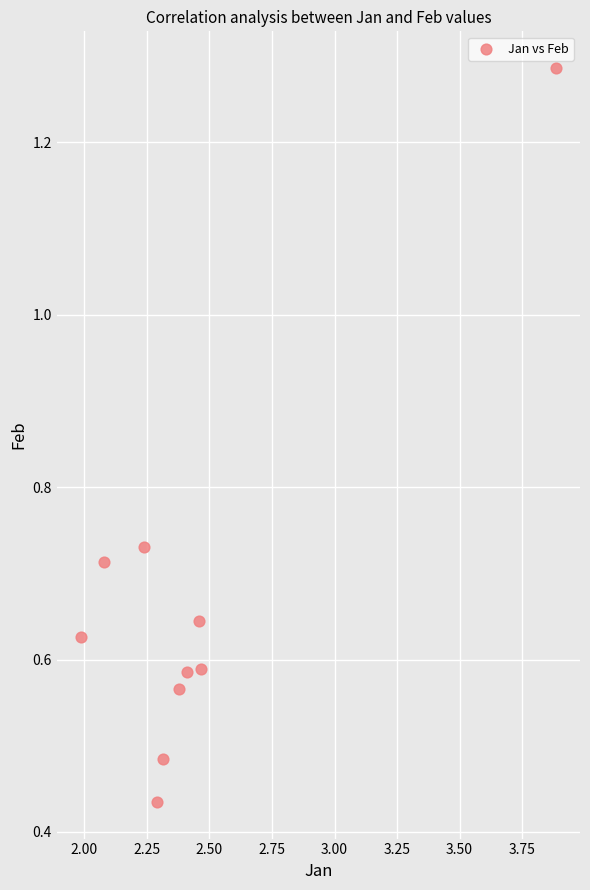

What is the range of X values (max minus min)?

1.9